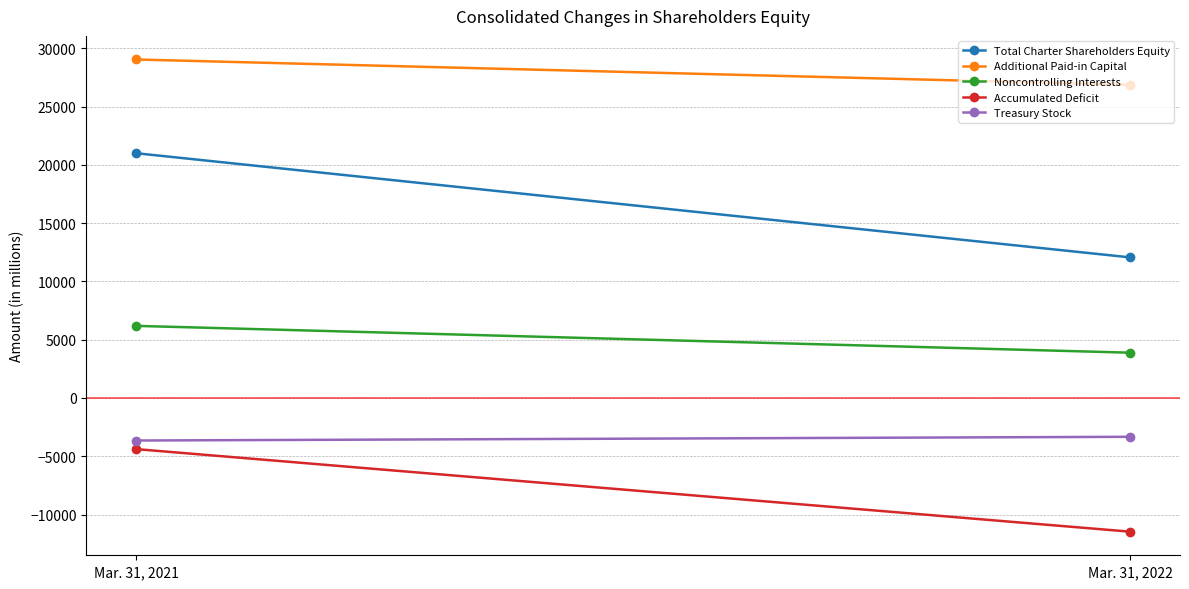

At how many categories does at least one series exceed 19513?

2